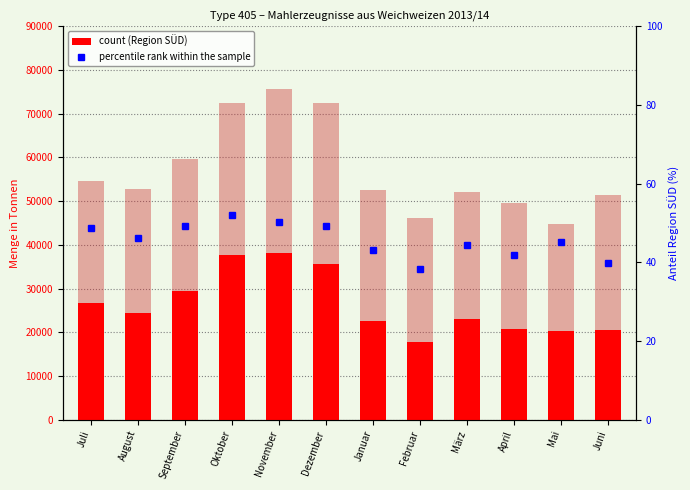

True or false: Other Regions has a value of 41518.9 at September.

False